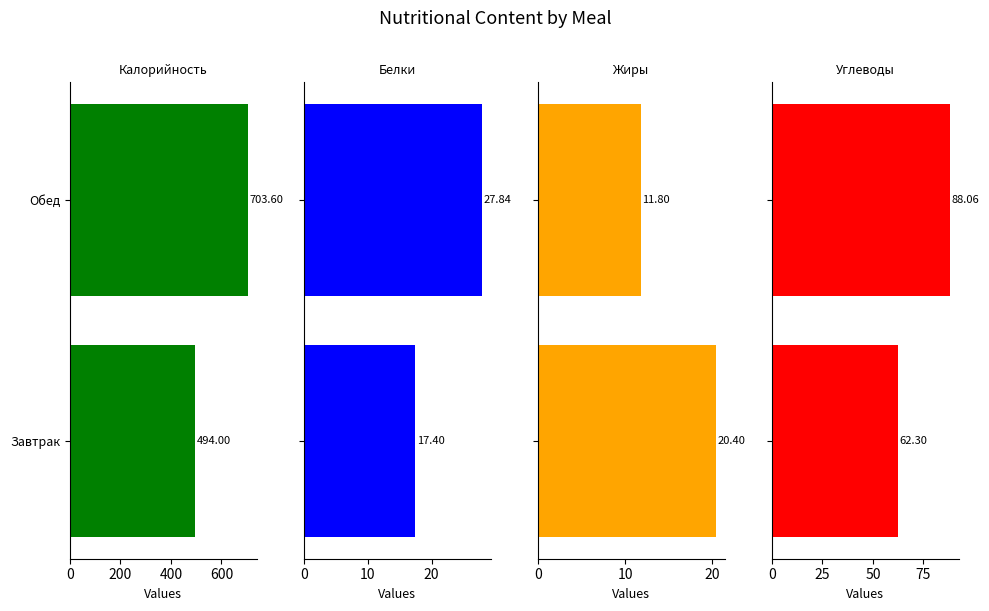

True or false: Калорийность has a value of 494.0 at Завтрак.

True